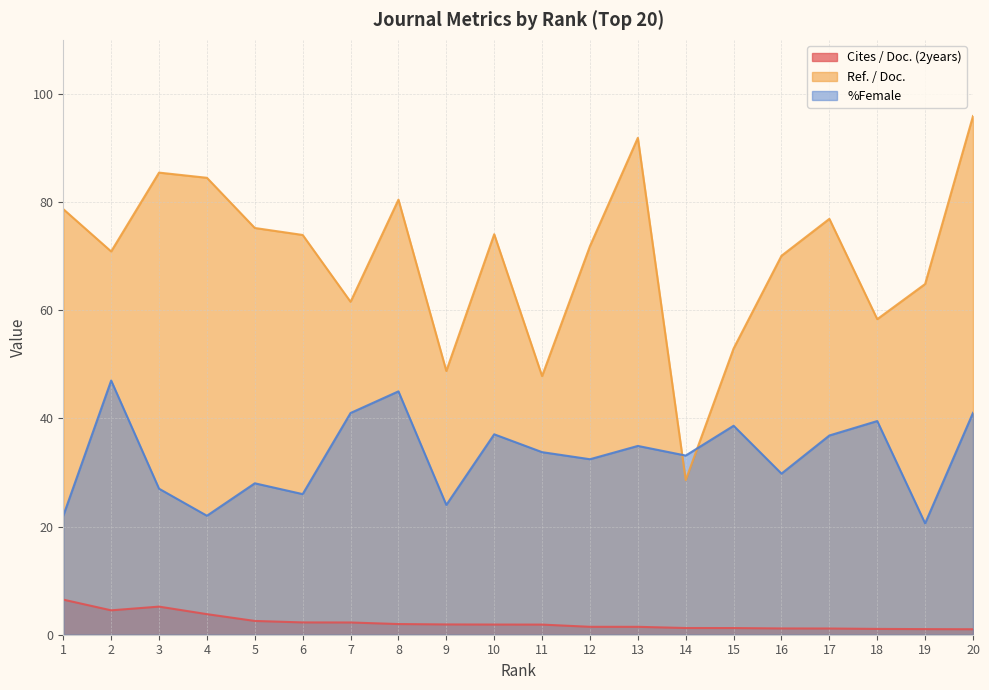

At which label does Ref. / Doc. first exceed 73?

1